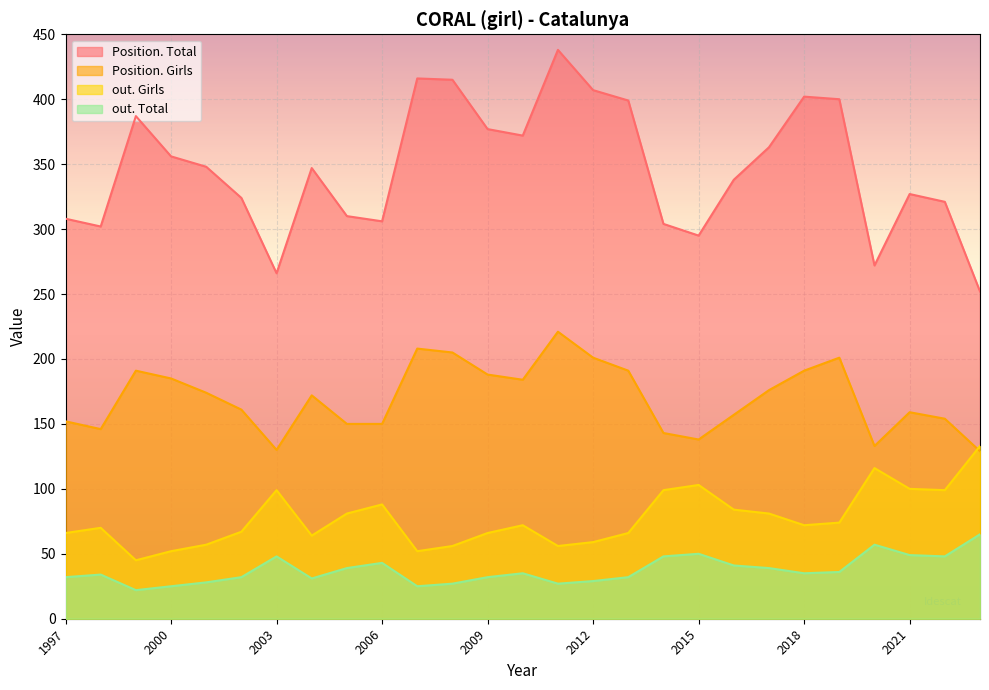

What is the average value of the Position. Total series?

346